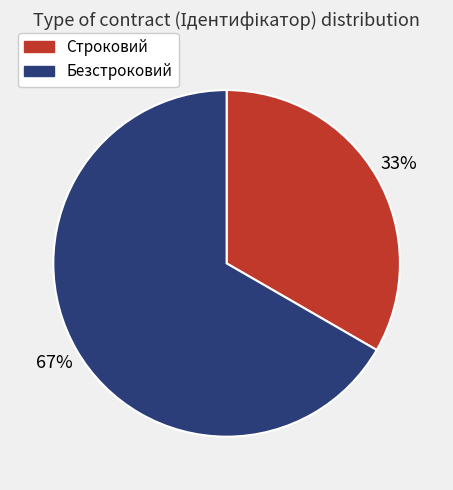

How many slices are in this pie chart?

2